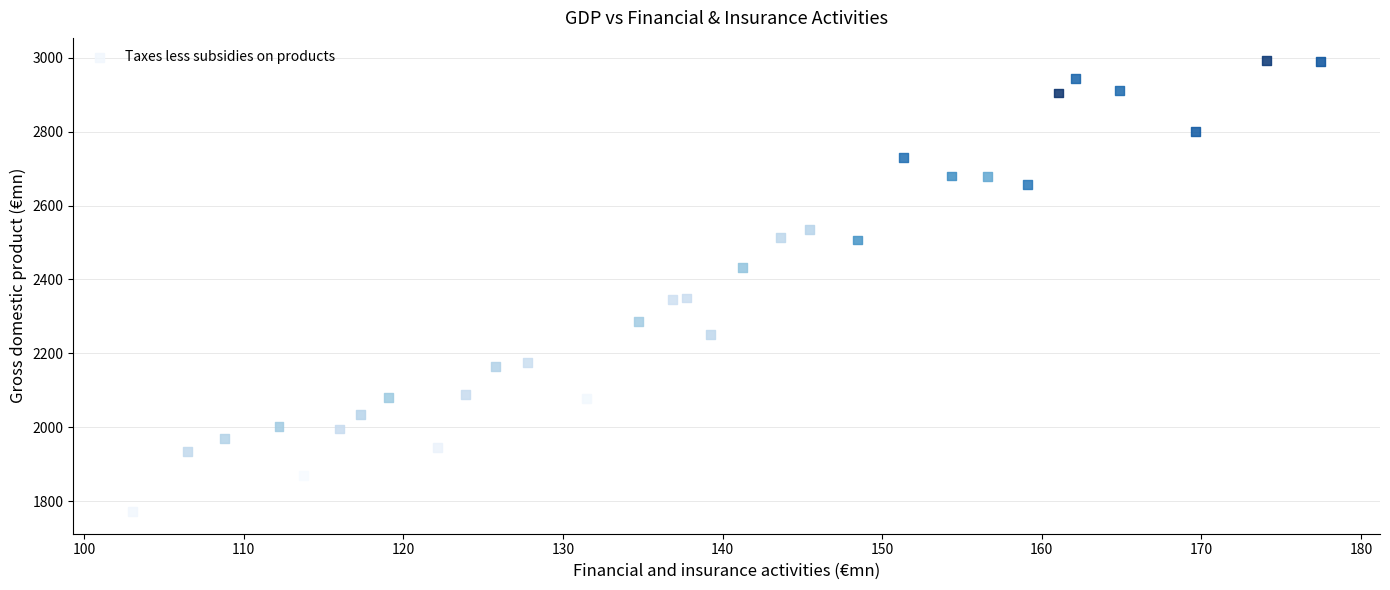

What is the range of X values (max minus min)?

74.4